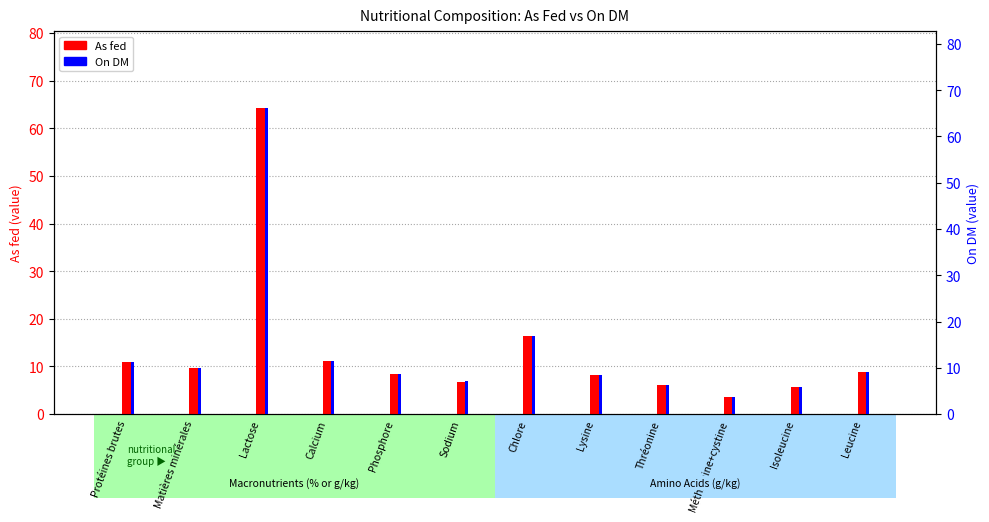

What is the sum of the On DM values at Isoleucine and Chlore?

22.7